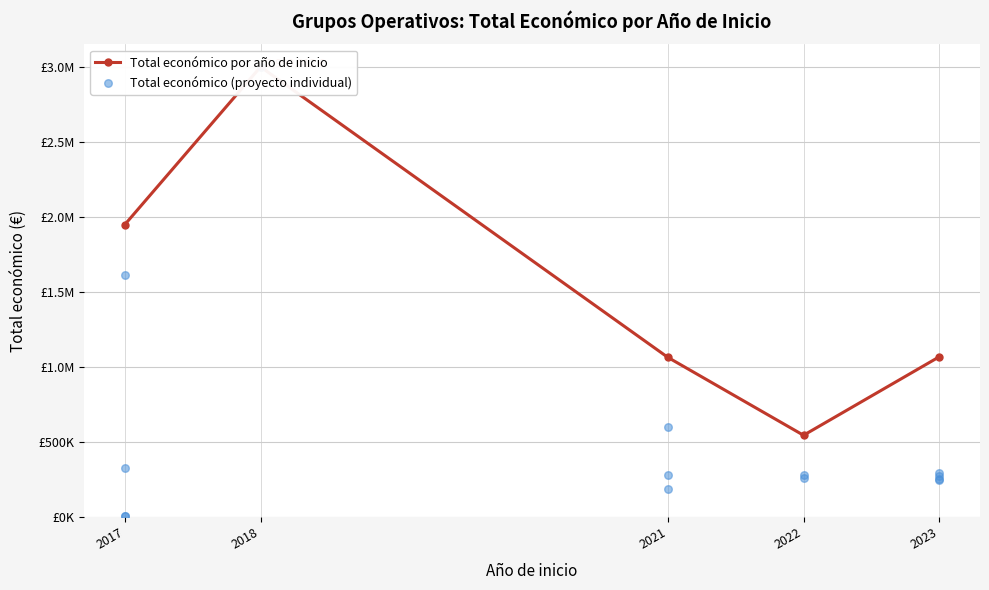

Between 2021 and 2023, which is larger?

2023